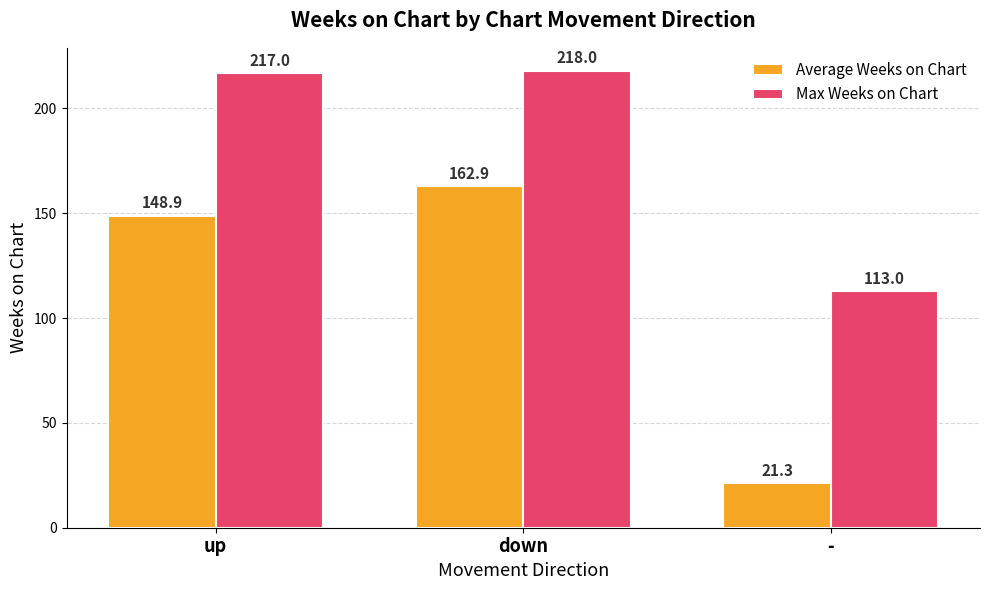

How many data points does each series have?

3